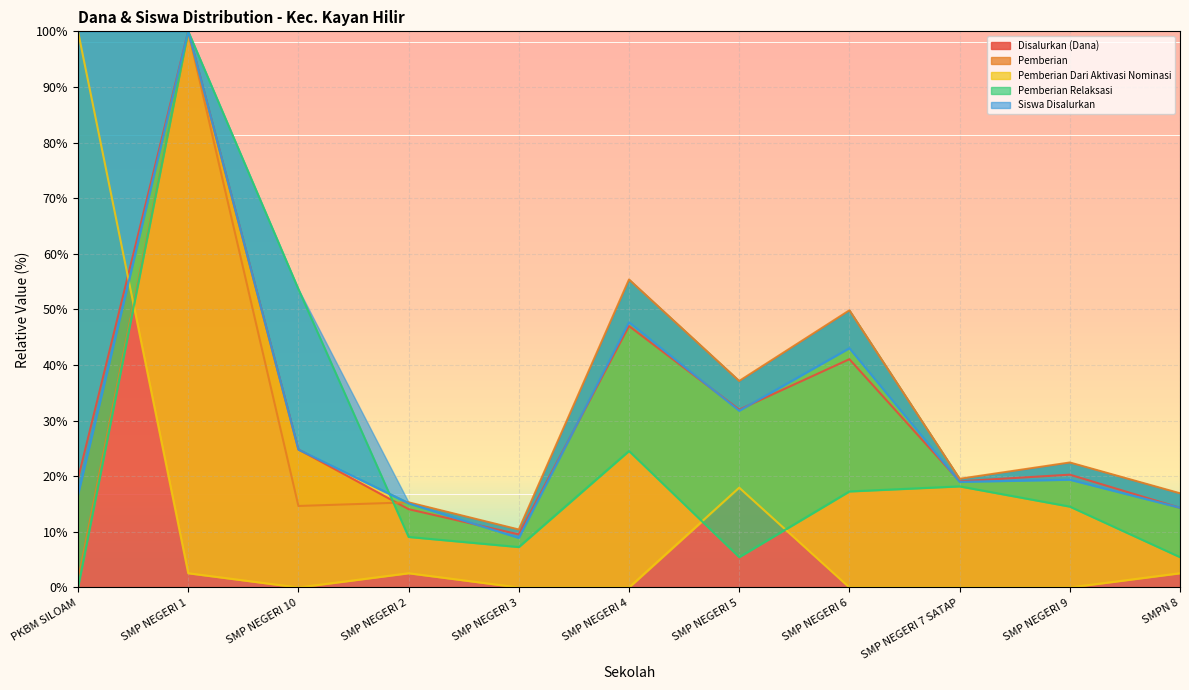

Between which two adjacent categories do Pemberian and Siswa Disalurkan first intersect?

SMP NEGERI 10 and SMP NEGERI 2